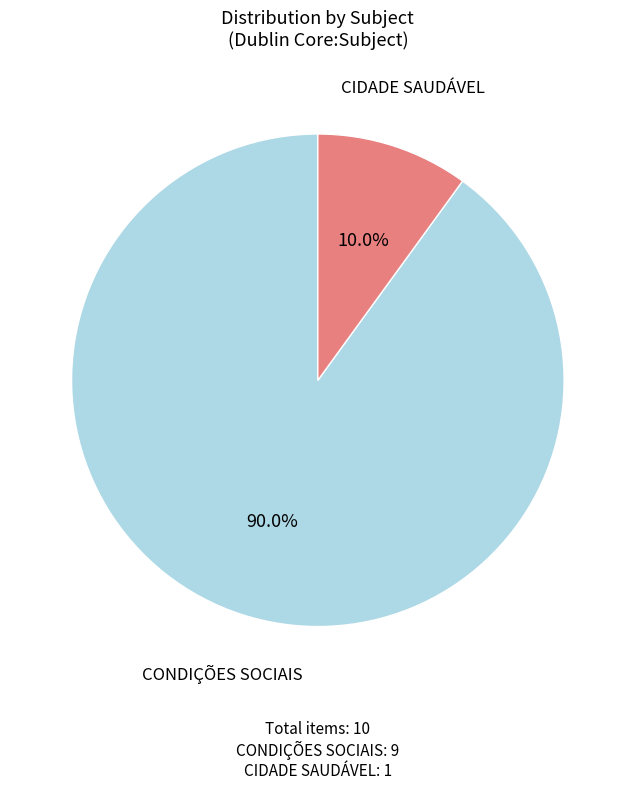

Does any single category account for the majority?

Yes